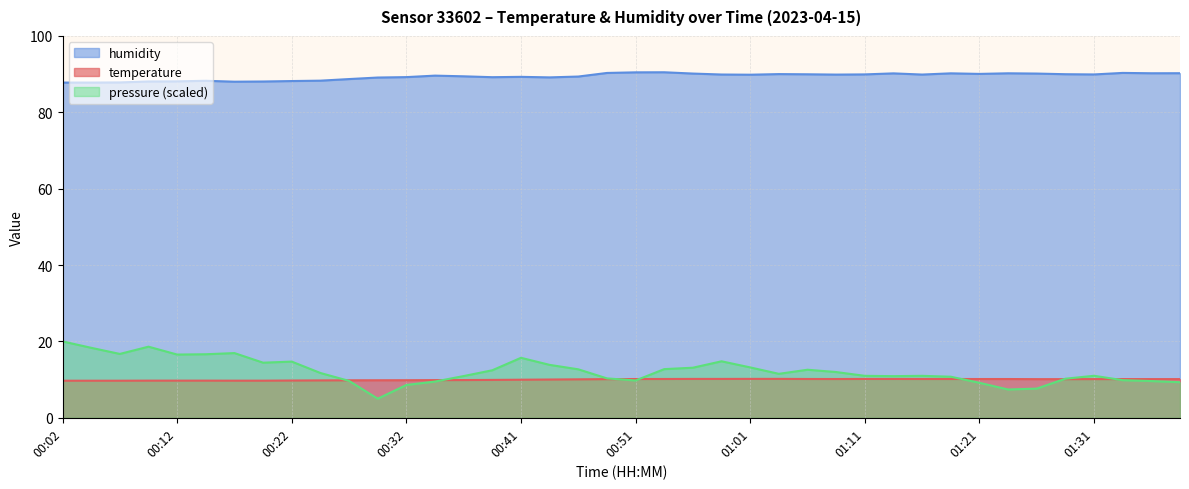

Where is humidity nearest to the value 89?

00:29